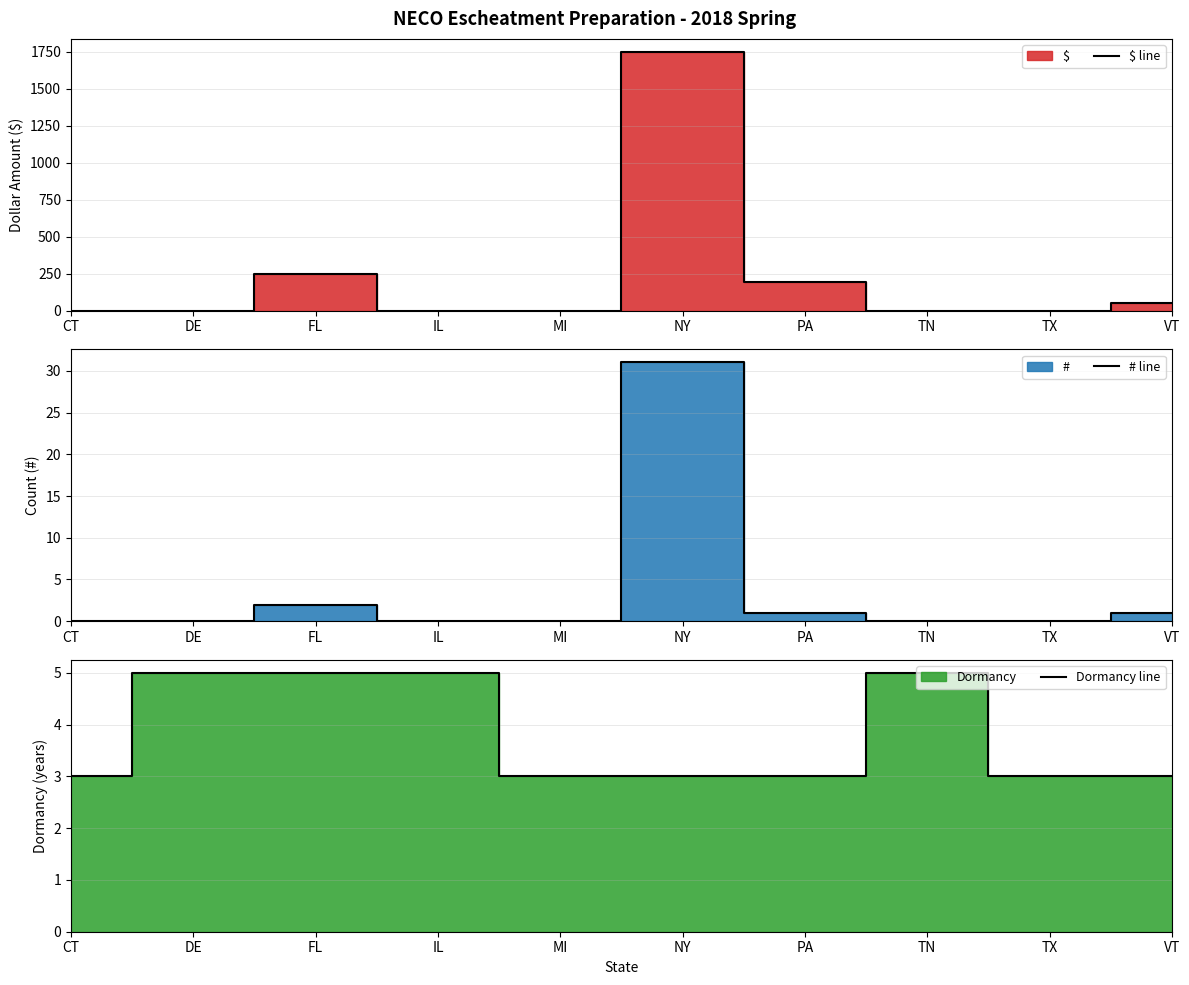

What is the approximate value of $ line at FL?

250.0